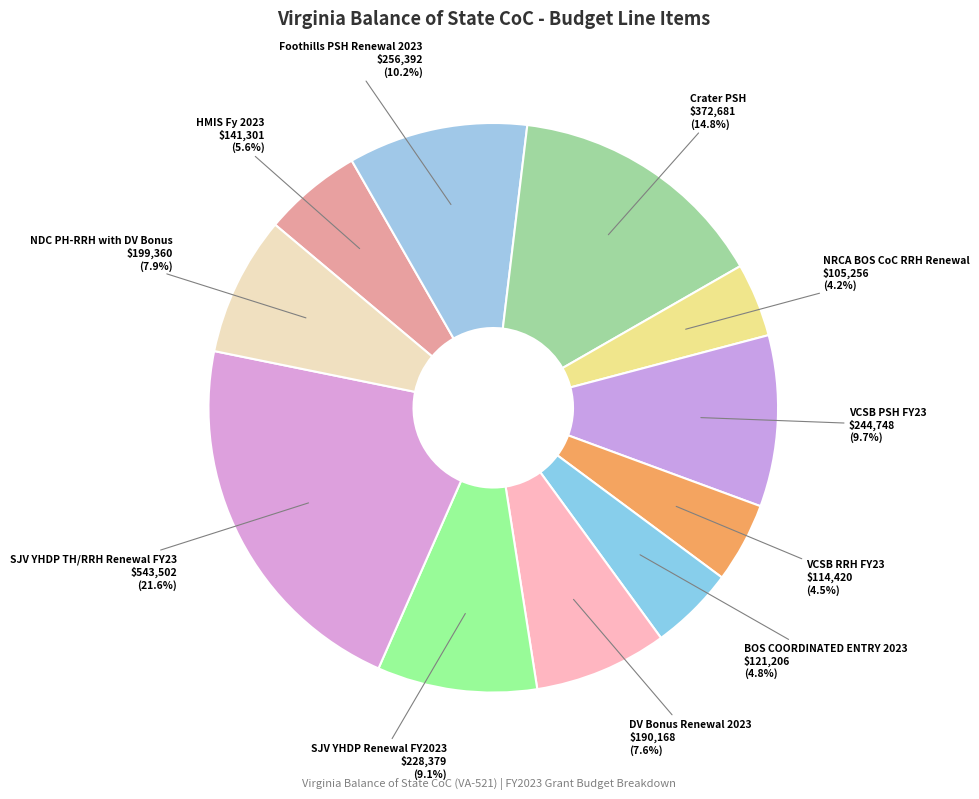

What is the largest slice in the pie chart?

SJV YHDP TH/RRH Renewal FY23